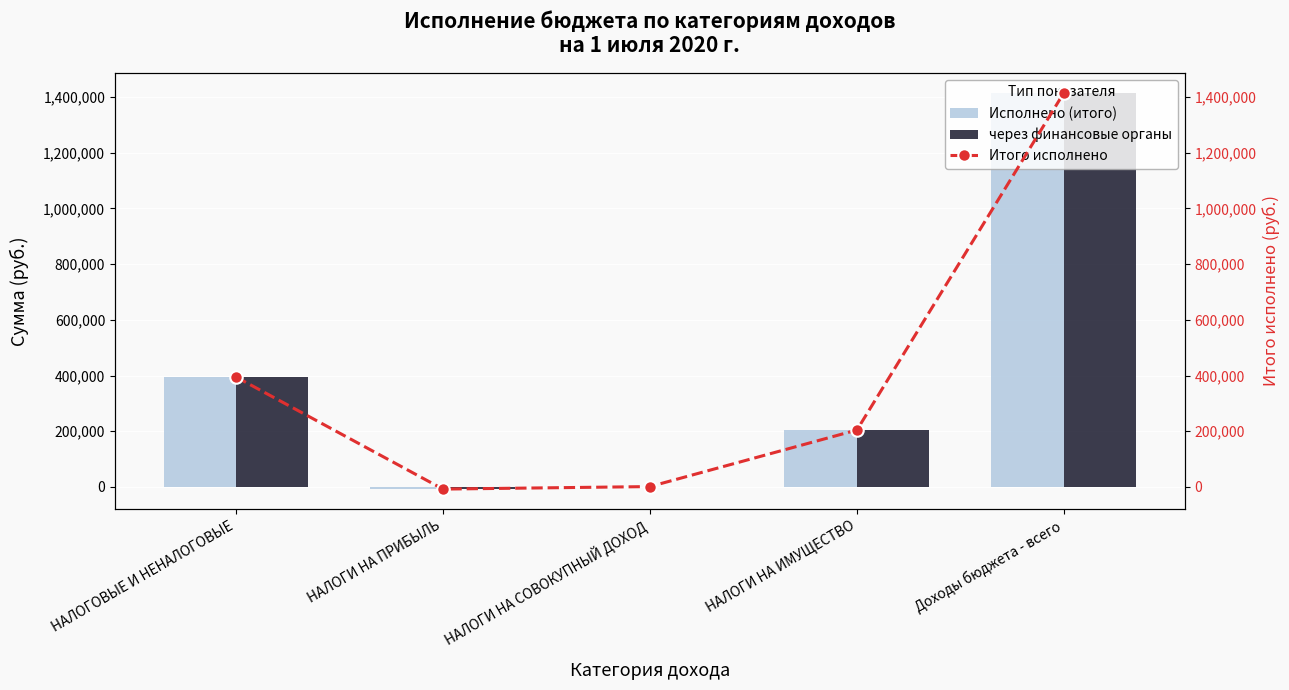

Reading right to left, extract all data points from this chart.

Исполнено (итого): 1415473.9	204221.0	1124.2	-7929.3	394778.9
через финансовые органы: 1415473.9	204221.0	1124.2	-7929.3	394778.9
Итого исполнено: 1415473.9	204221.0	1124.2	-7929.3	394778.9